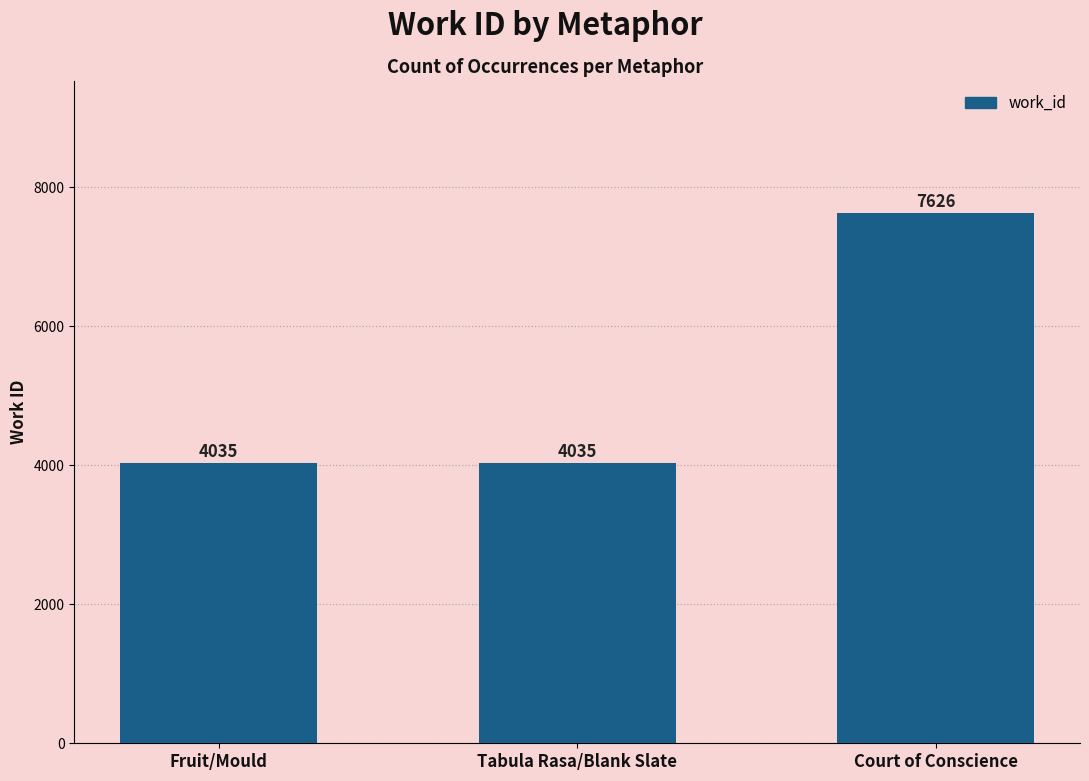

Does the chart contain any negative values?

No